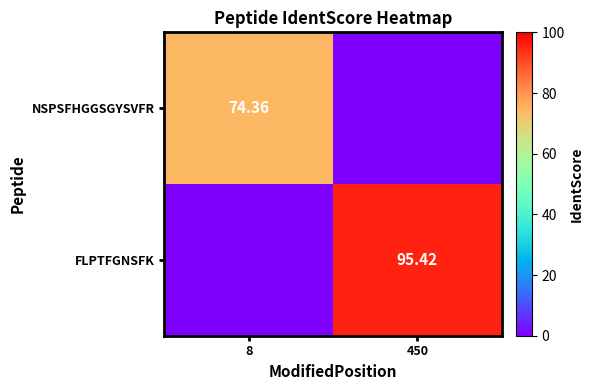

How many values in the FLPTFGNSFK series exceed 95?

1